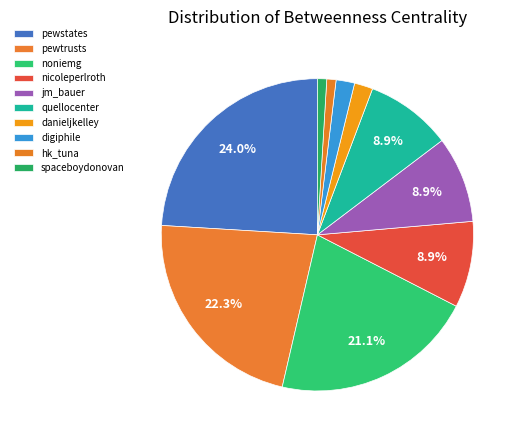

What portion of the pie excludes quellocenter?

91.1%